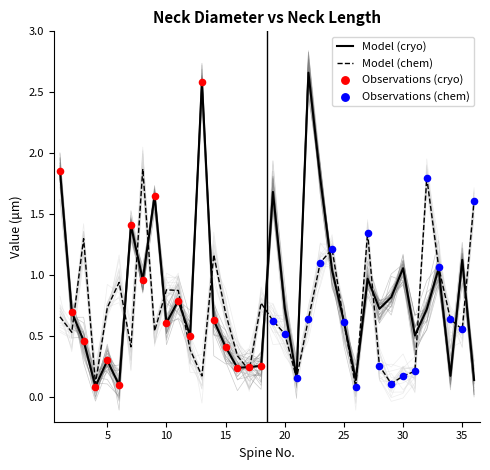

At which category is the sum across all series the highest?

22